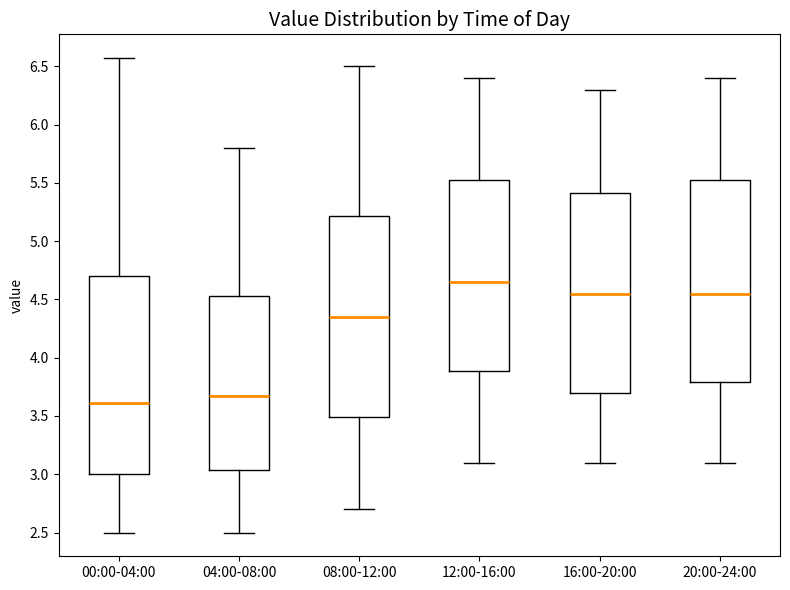

Which box's median line is the lowest?

00:00-04:00